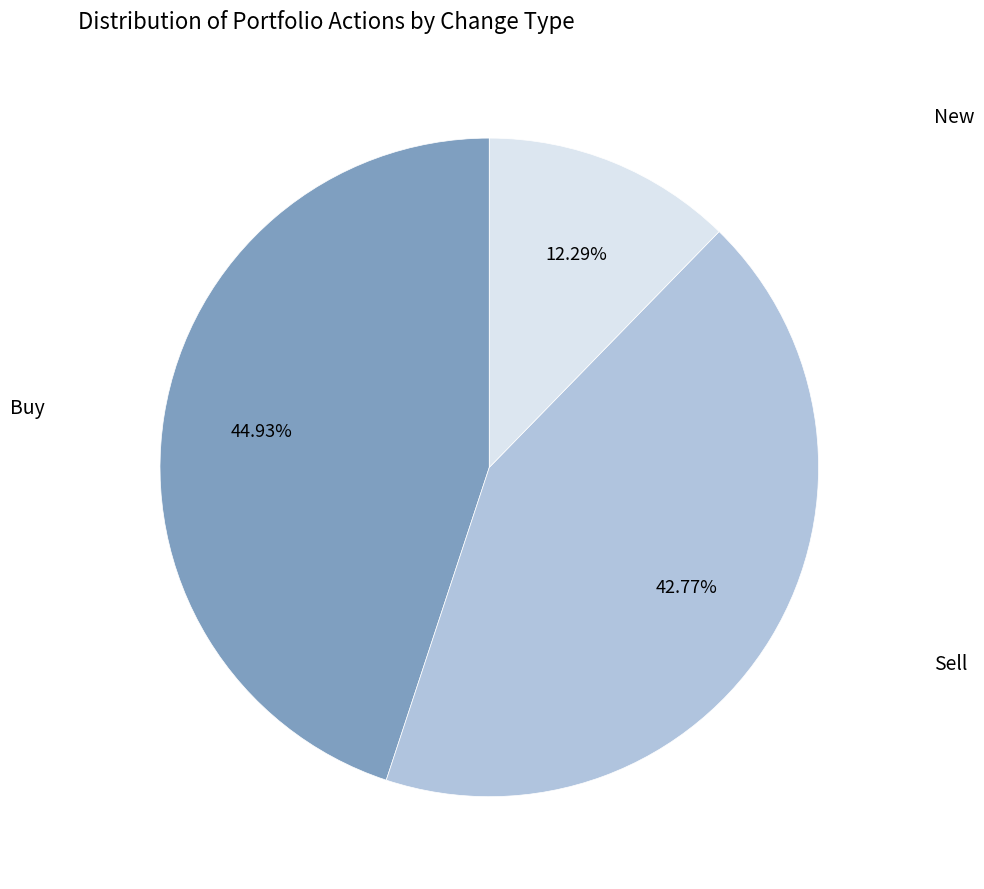

What is the largest slice in the pie chart?

Buy